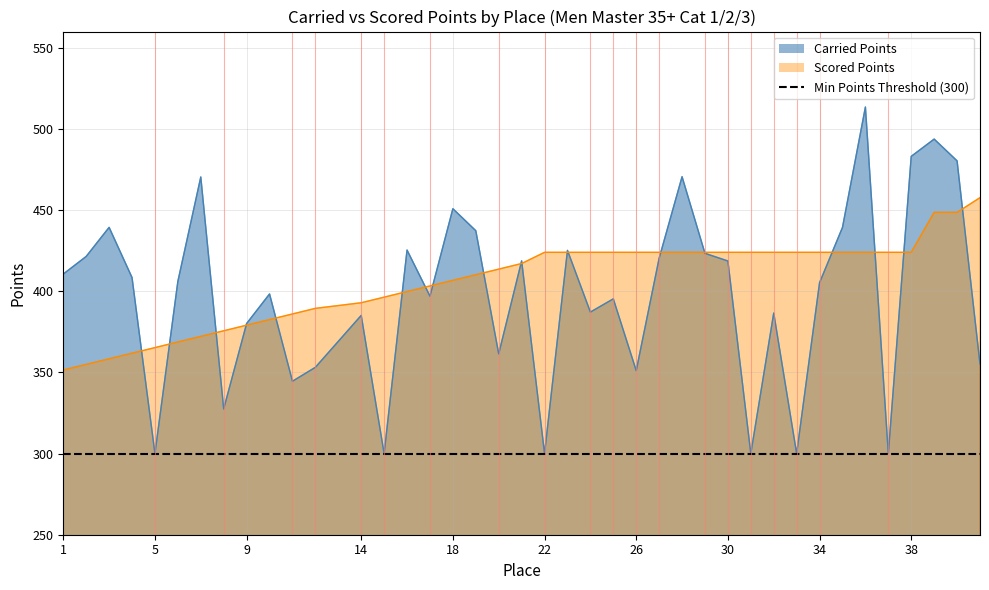

Where do Scored Points and Carried Points first cross each other?

4 and 5